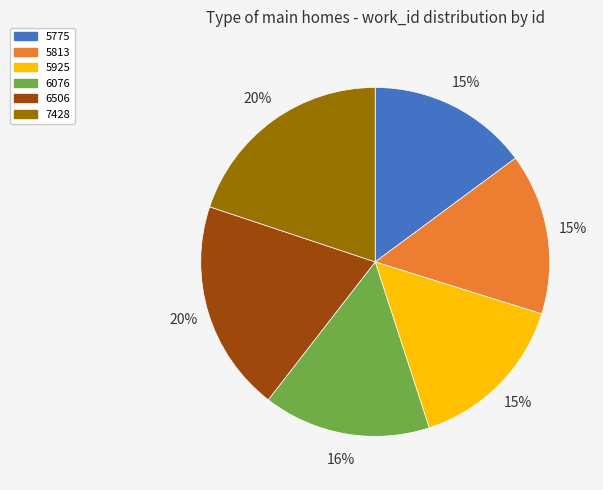

What is the ratio of the value at 6076 to the value at 6506?

0.8